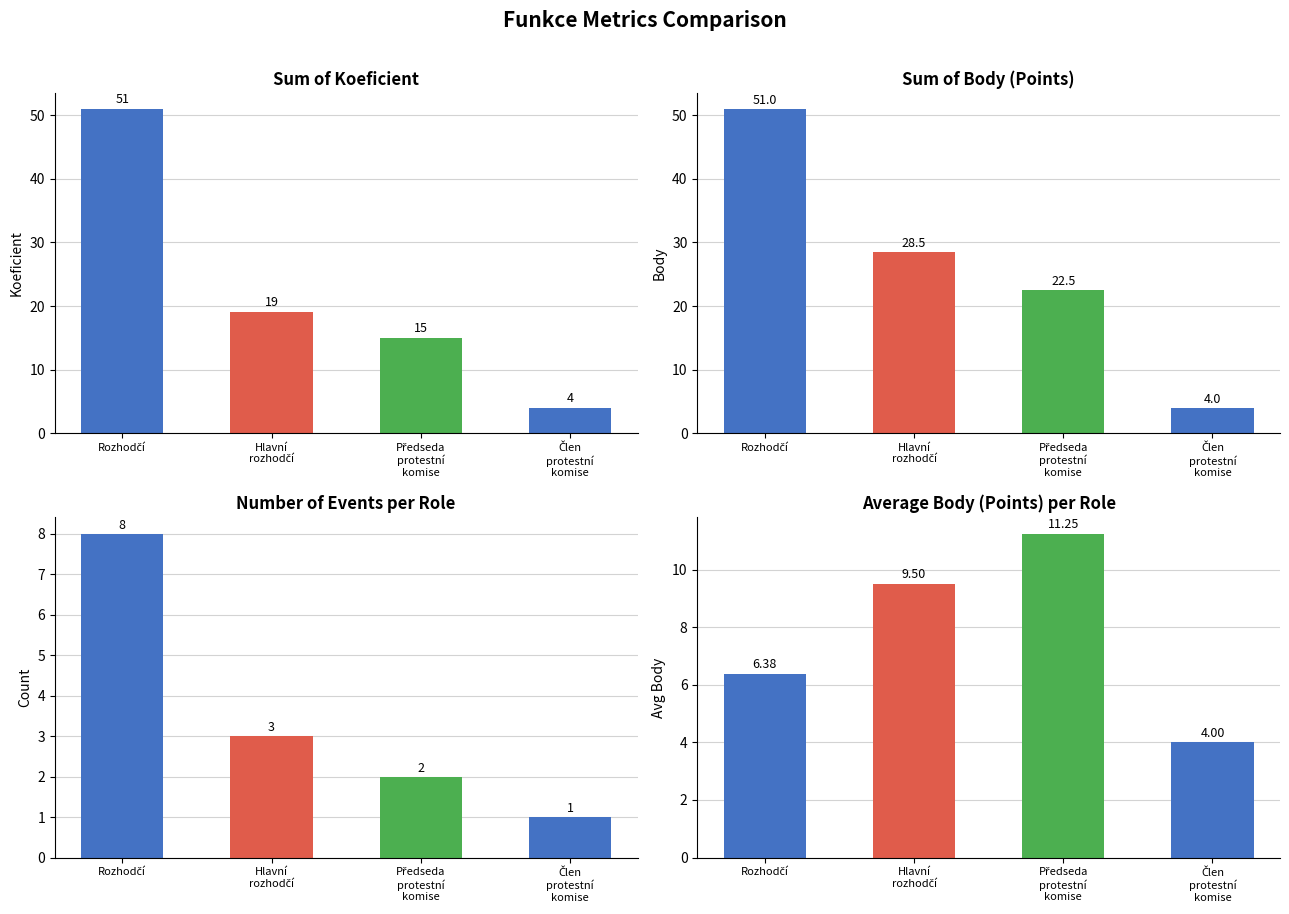

How many values in the Avg Body series exceed 9?

2